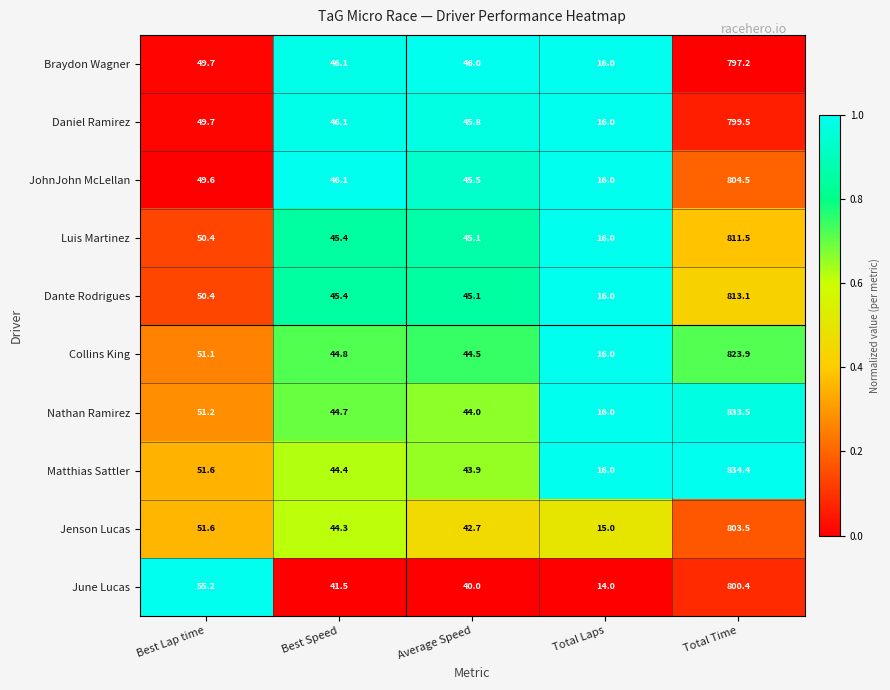

Which series has the largest total across all categories?

Matthias Sattler